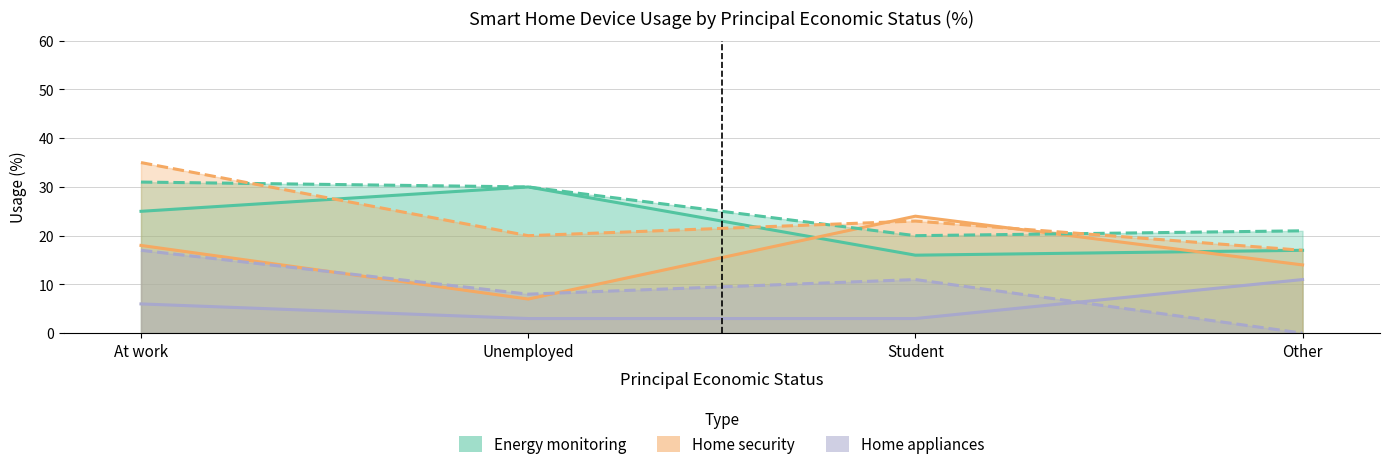

Reading left to right, transcribe all the data shown in this chart.

Energy monitoring (Estimate 2022): At work=25	Unemployed=30	Student=16	Other=17
Home security (Estimate 2022): At work=18	Unemployed=7	Student=24	Other=14
Home appliances (Estimate 2022): At work=6	Unemployed=3	Student=3	Other=11
Energy monitoring (Partial 2024): At work=31	Unemployed=30	Student=20	Other=21
Home security (Partial 2024): At work=35	Unemployed=20	Student=23	Other=17
Home appliances (Partial 2024): At work=17	Unemployed=8	Student=11	Other=0